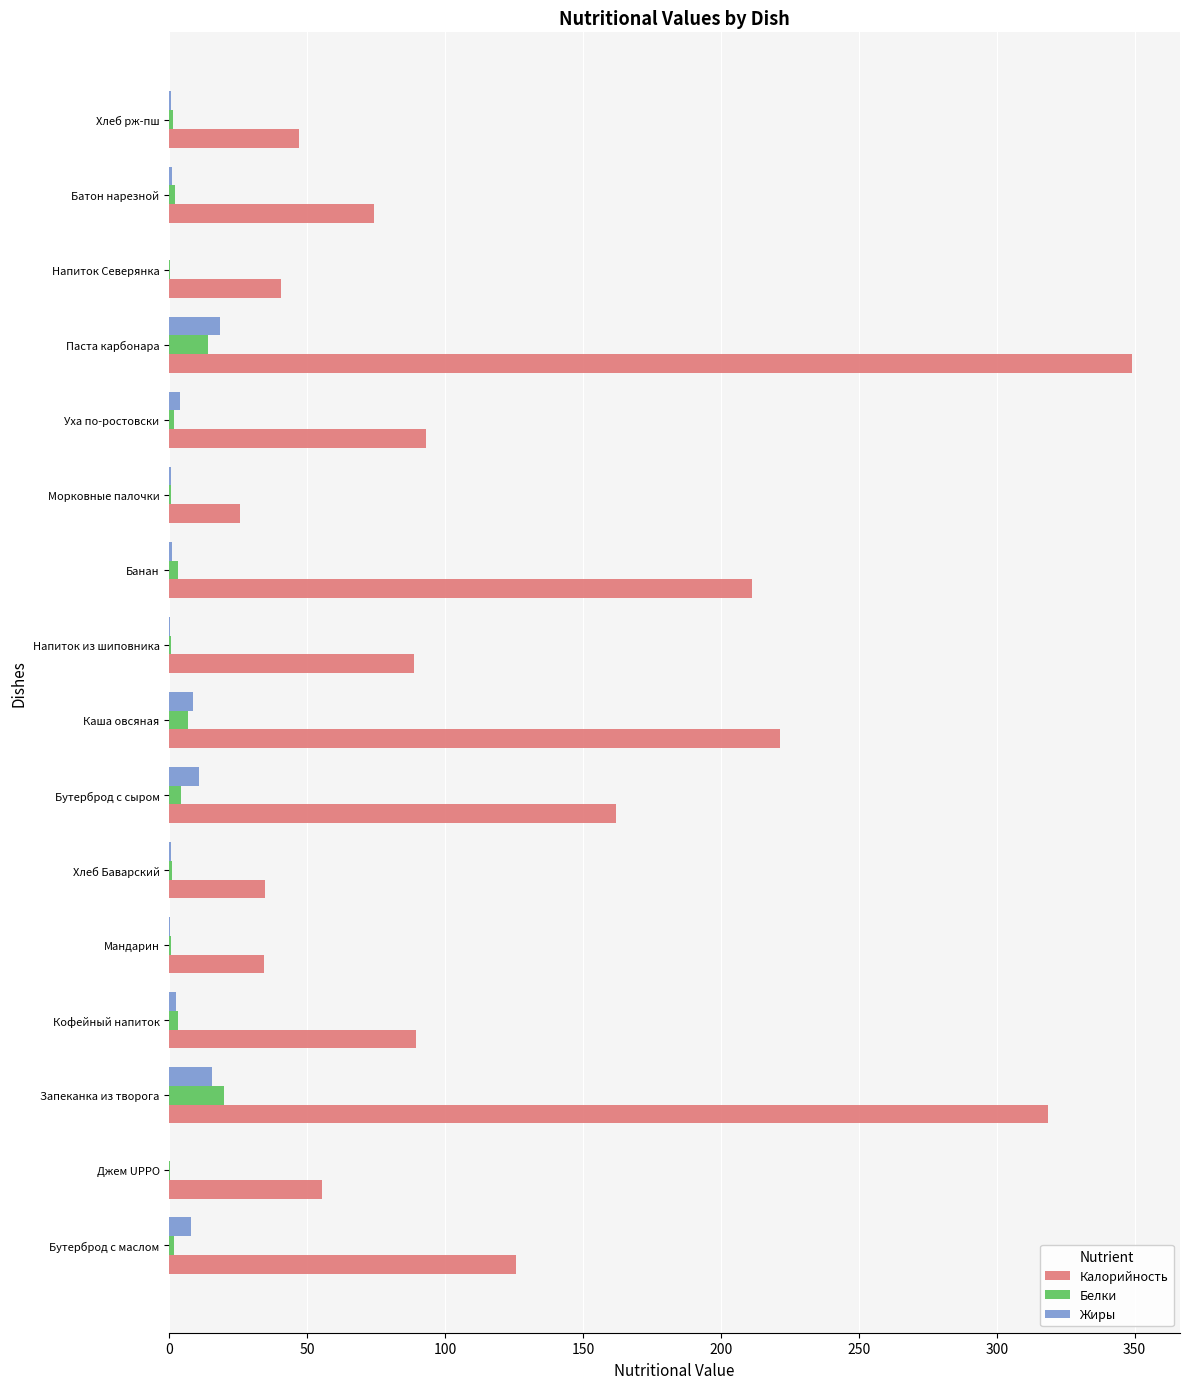

At which category is the sum across all series the highest?

Паста карбонара